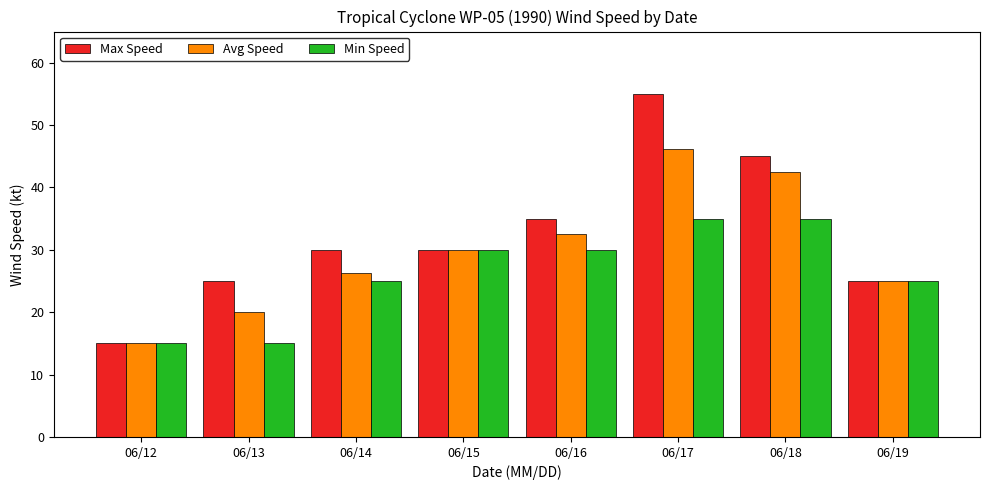

The value of Avg Speed at 06/14 is 40.0. True or false?

False